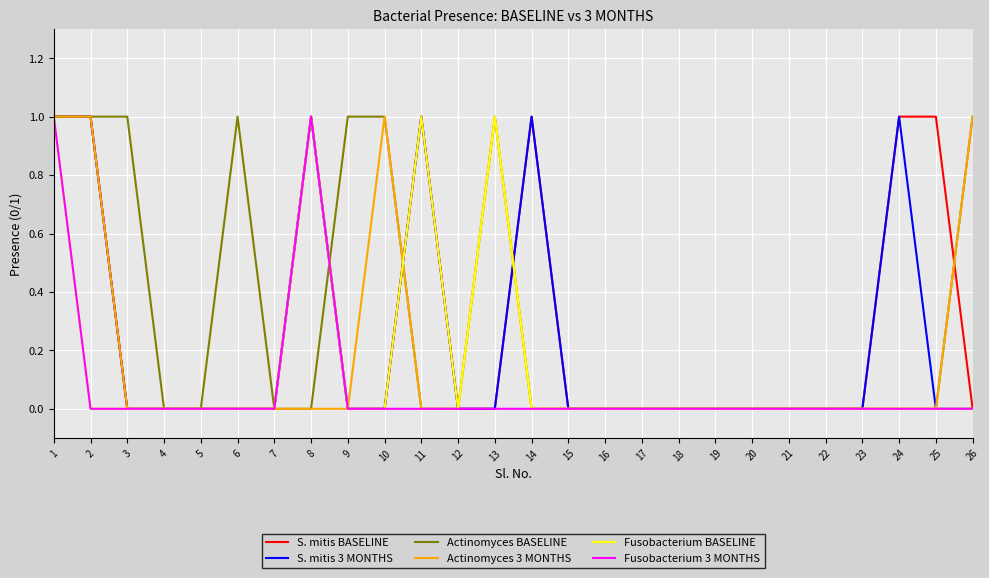

Which series changed the most between 3 and 17?

Actinomyces BASELINE